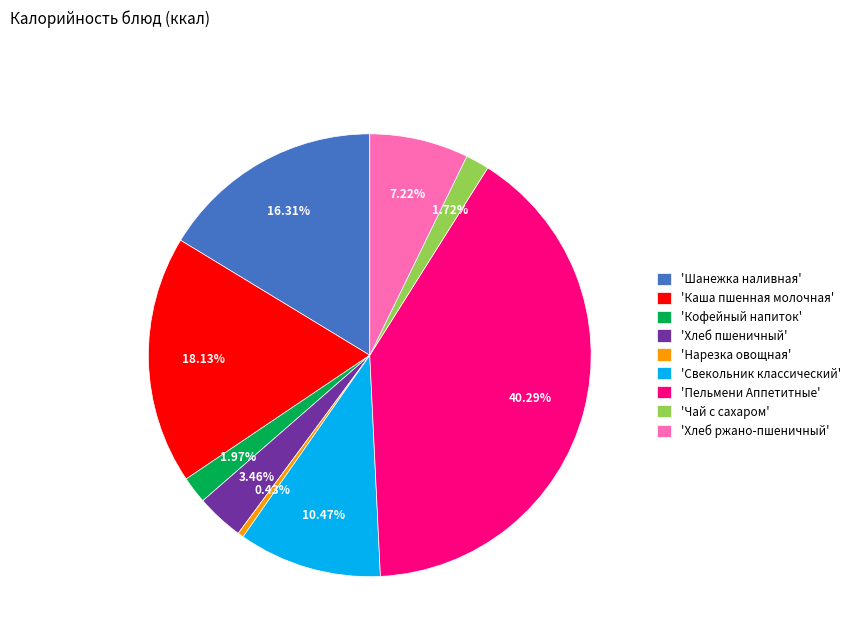

Which slice is the largest?

'Пельмени Аппетитные'